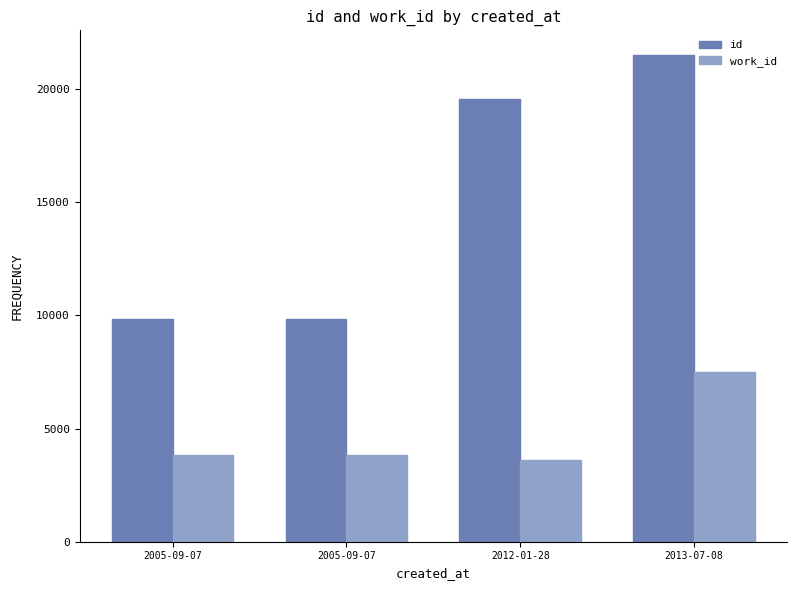

How many groups of bars are there?

4